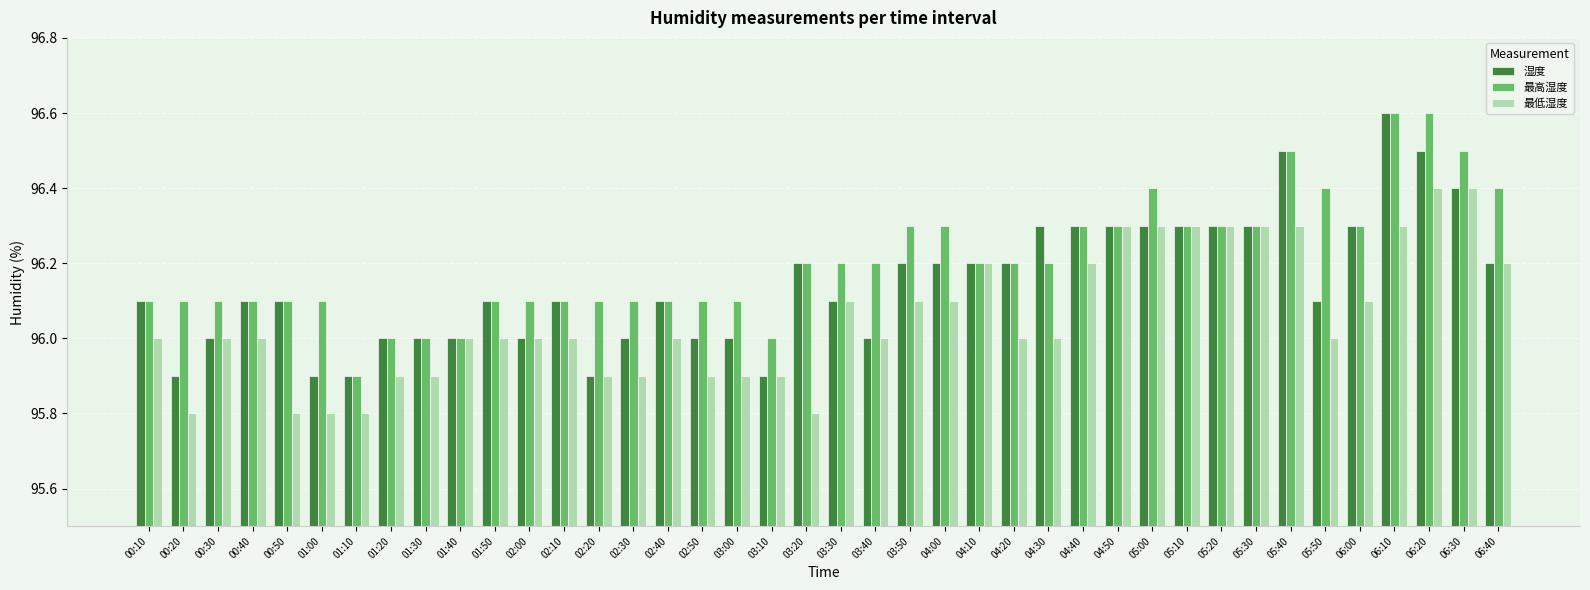

Count the 湿度 values in the range 96 to 97.

35